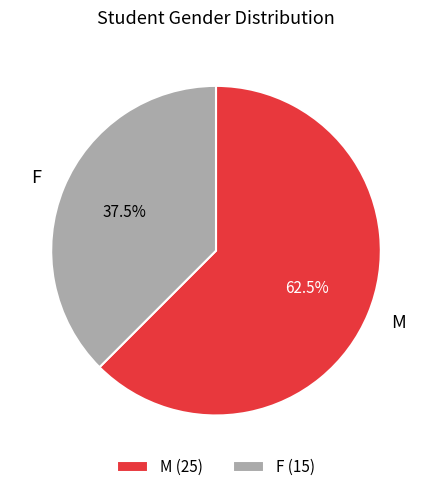

Is the sum of M and F greater than half?

Yes